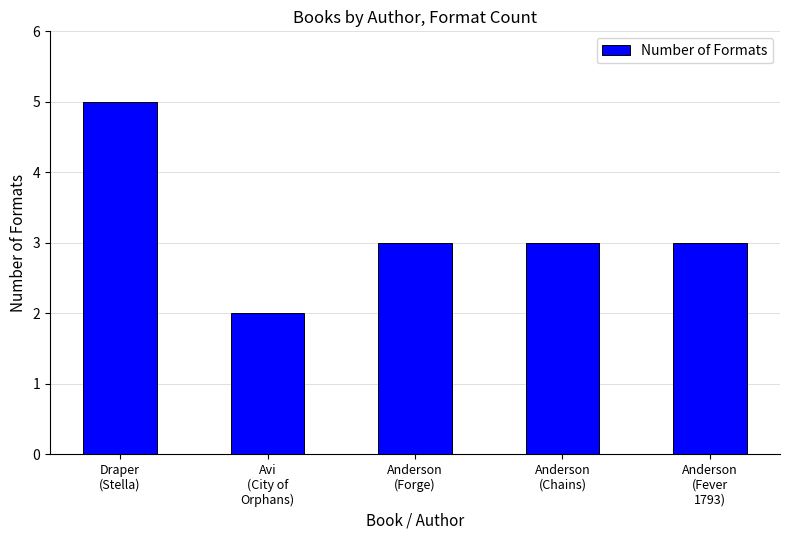

What is the sum of all values?

16